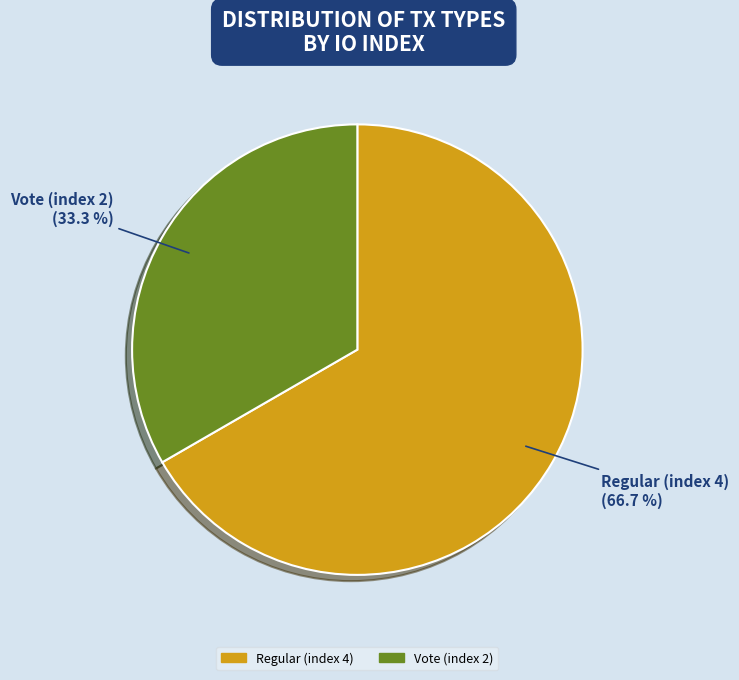

Does Vote (index 2) account for over 50% of the chart?

No